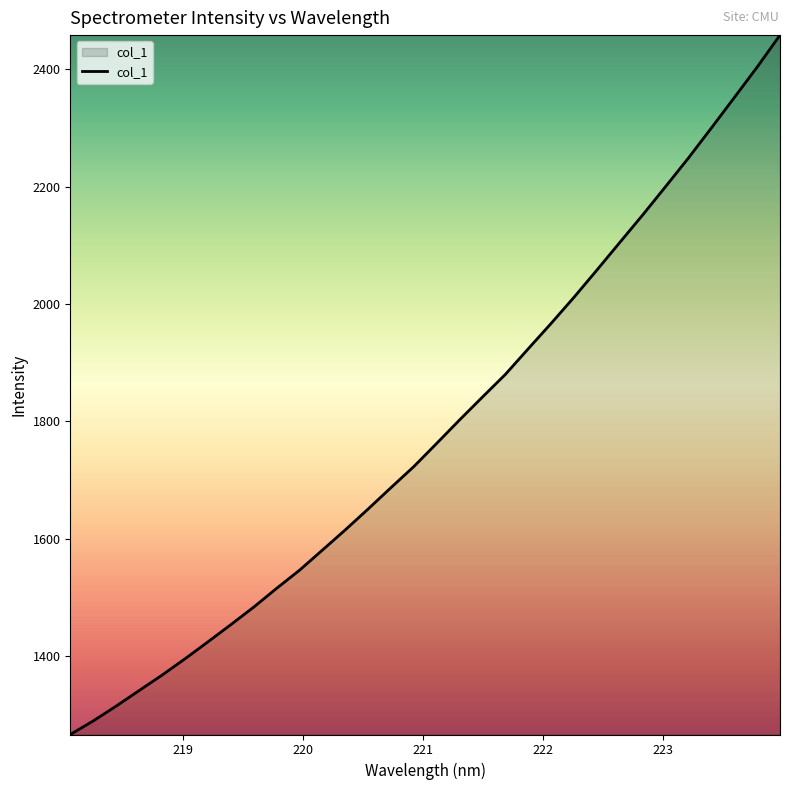

What is the difference between the maximum and minimum values?

1192.3